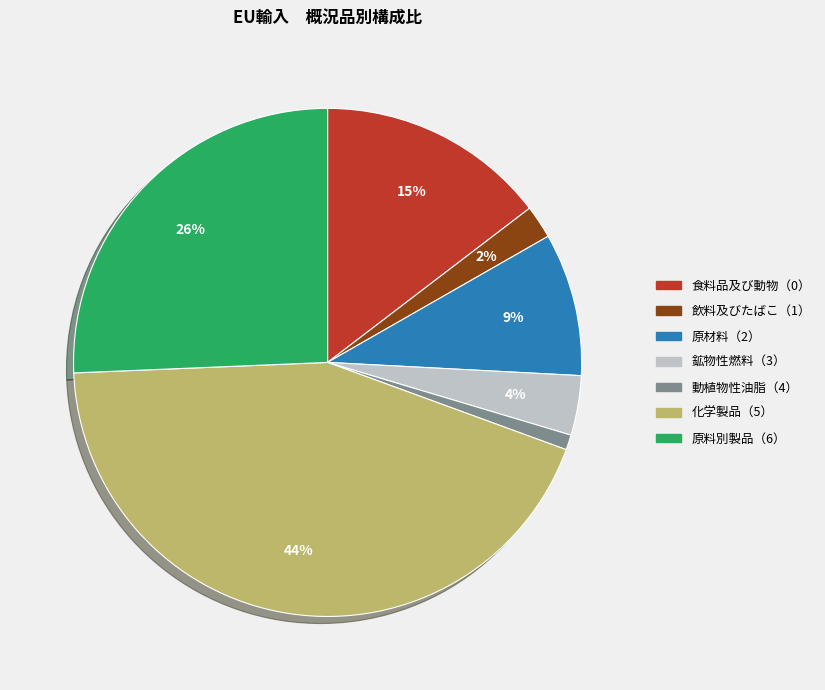

What percentage is the 動植物性油脂（4） slice, to the nearest percent?

1%